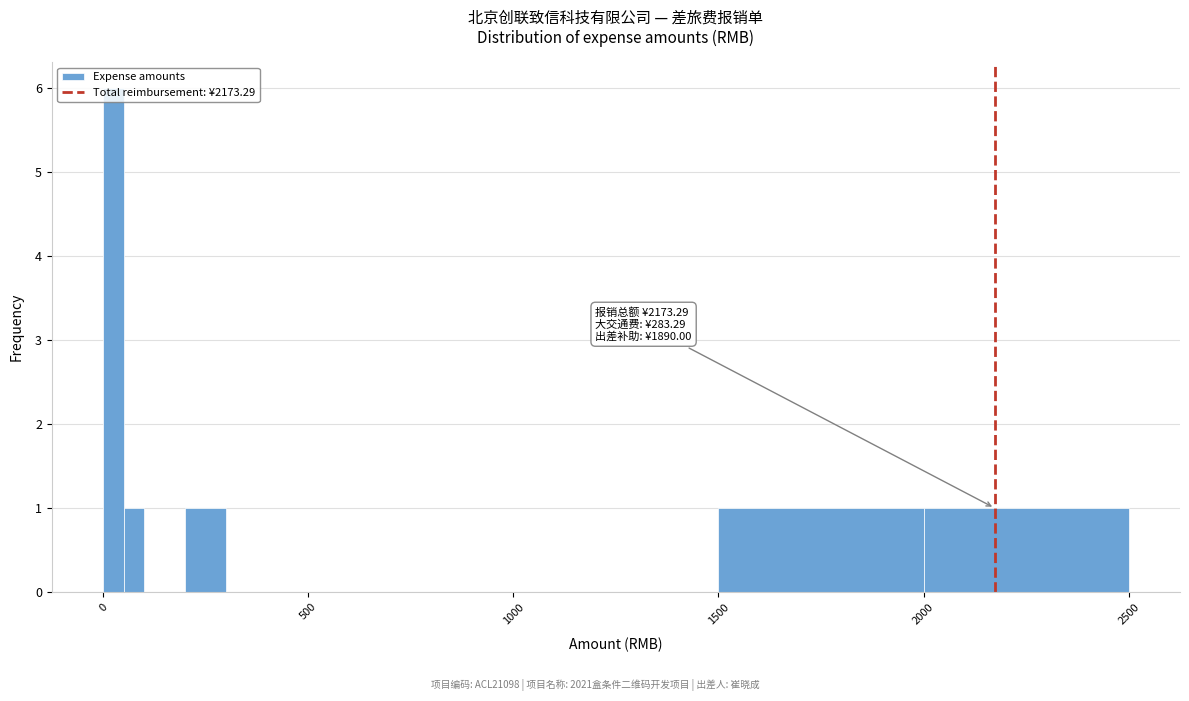

Read against the x-axis, roughly where is the centre of the tallest bar?

50